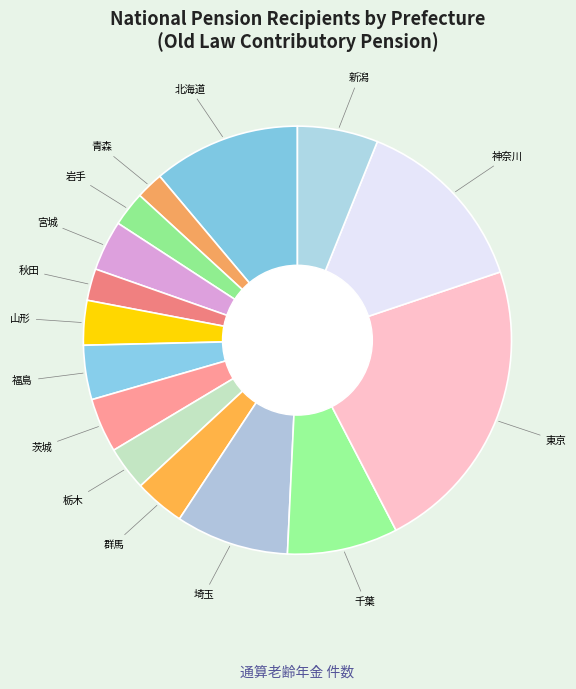

Does 宮城 represent more than half of the total?

No